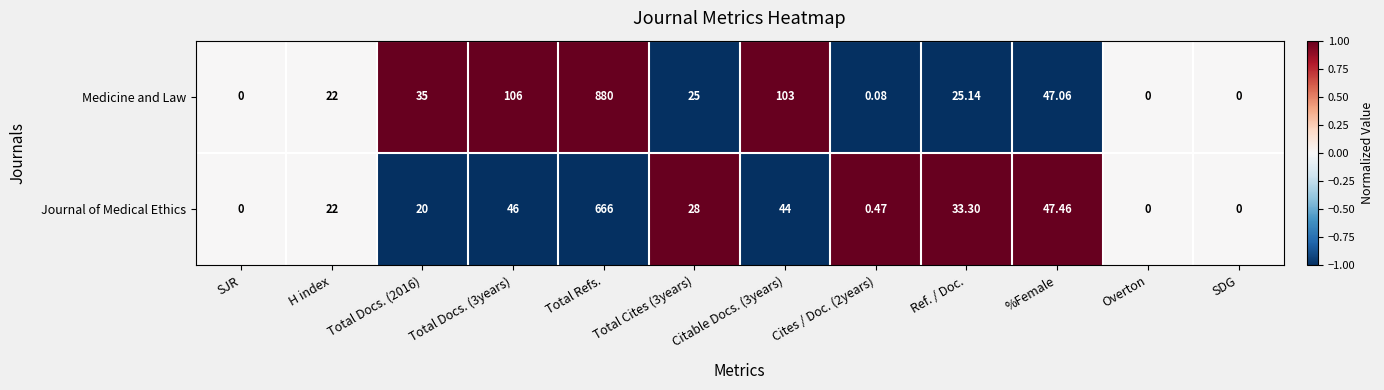

List the series in order of their peak value, lowest first.

Journal of Medical Ethics, Medicine and Law